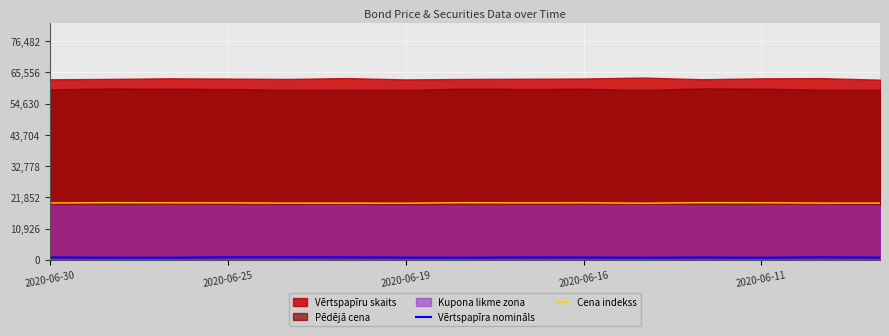

True or false: Vērtspapīra nomināls and Cena indekss intersect in this chart.

False